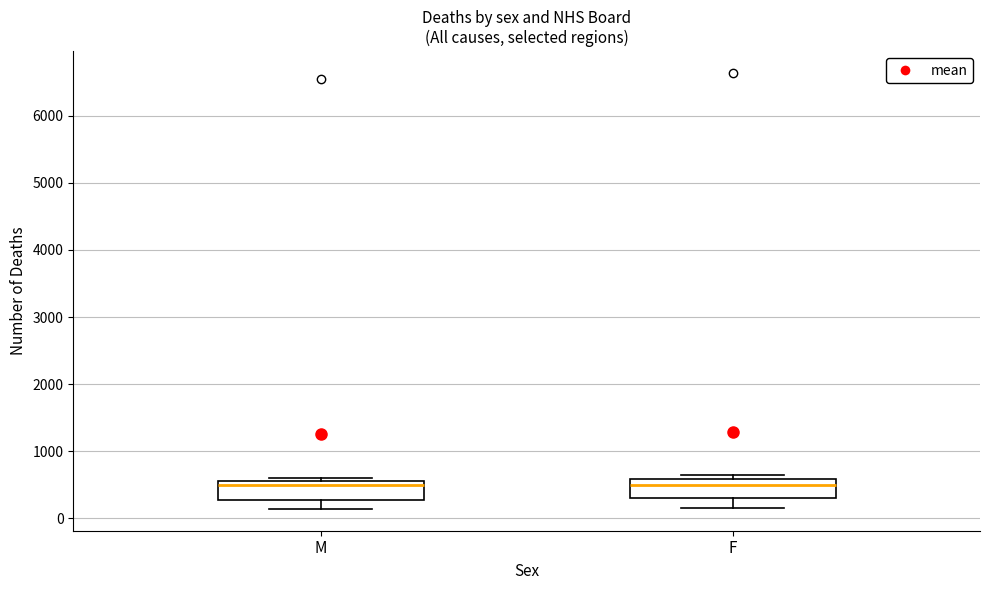

Reading left to right, read every box against the y-axis: the position of its median line, the range the box covers, and the ends of its whiskers. The values are not printed on the chart, so give them approximately, as read against the axis.

M: median 500, box 300 to 600, whiskers 100 to 600 (just above the box's upper edge)
F: median 500, box 300 to 600, whiskers 200 to 600 (just above the box's upper edge)